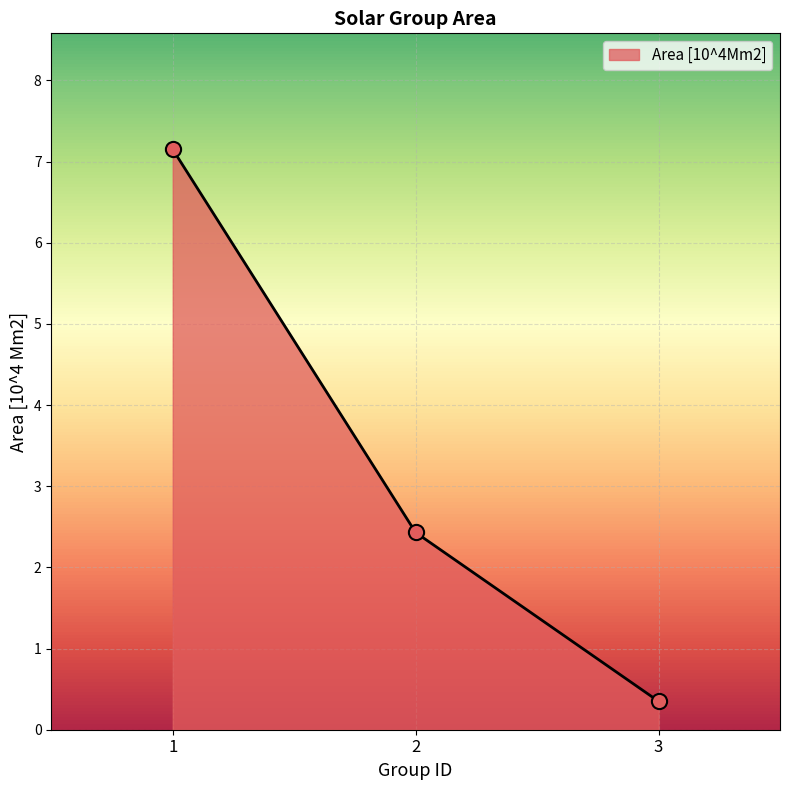

What is the change in value from 1 to 2?

-4.7